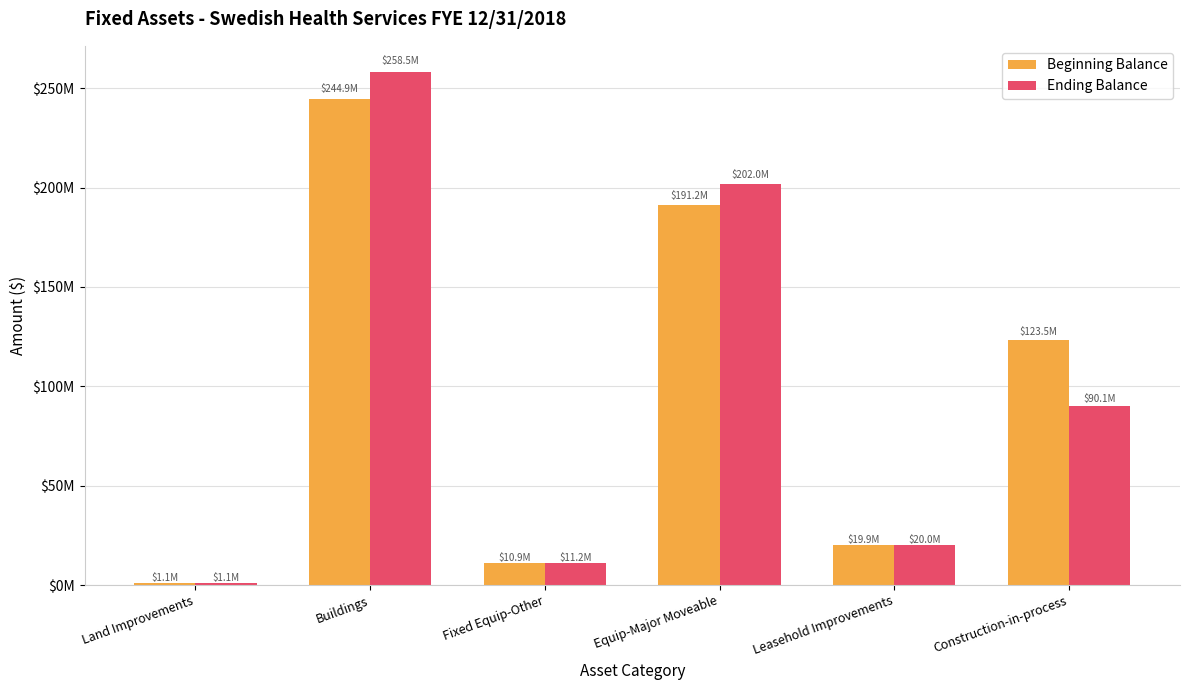

True or false: Beginning Balance has a value of 244875408.2 at Buildings.

True